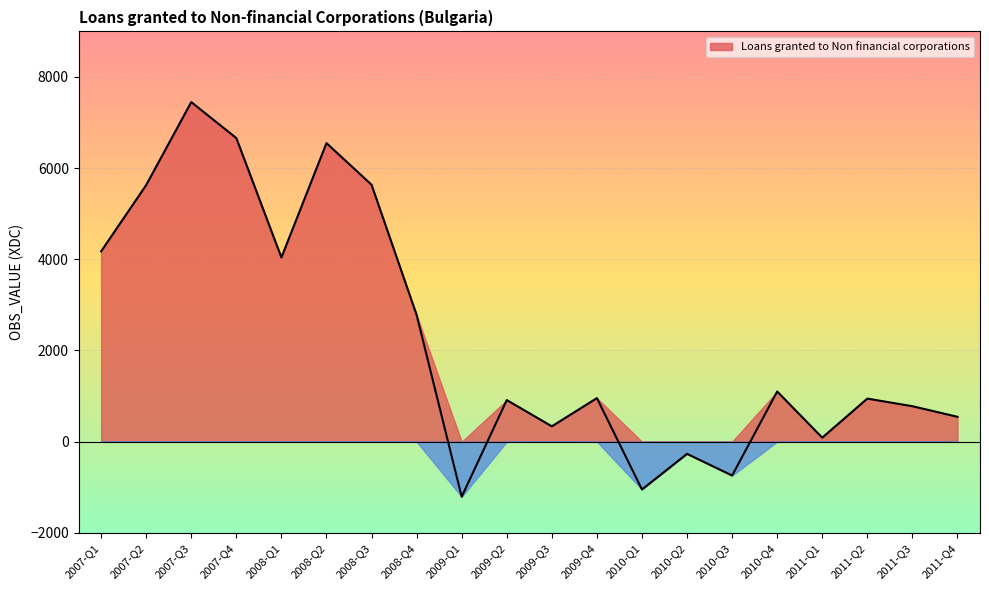

Reading left to right, list all the values displayed in this chart.

2007-Q1=4175	2007-Q2=5629	2007-Q3=7449	2007-Q4=6659	2008-Q1=4040	2008-Q2=6549	2008-Q3=5636	2008-Q4=2780	2009-Q1=-1209	2009-Q2=912	2009-Q3=336	2009-Q4=955	2010-Q1=-1050	2010-Q2=-268	2010-Q3=-744	2010-Q4=1100	2011-Q1=87	2011-Q2=944	2011-Q3=777	2011-Q4=545